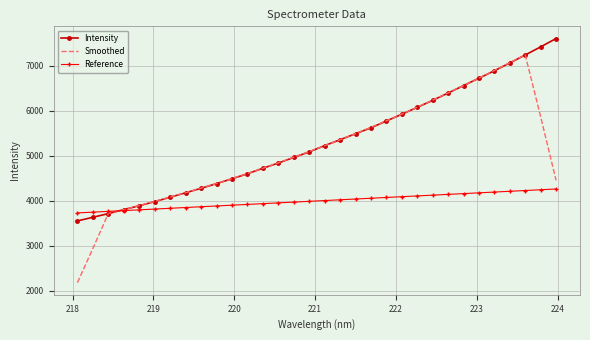

What is the minimum value for Reference?

3729.8